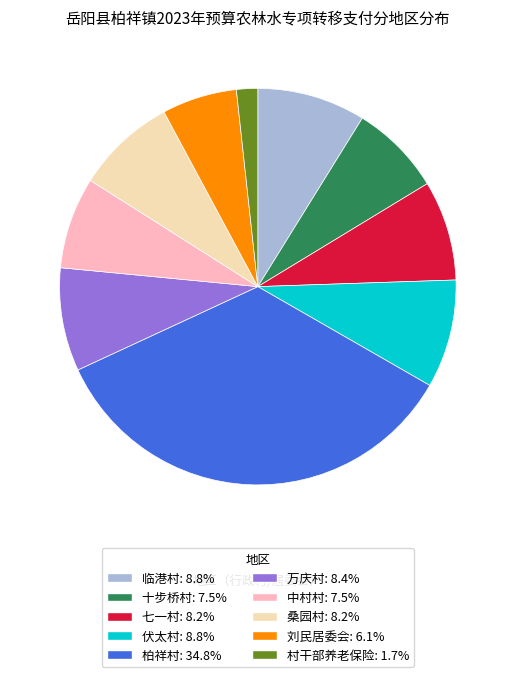

Combined, do 临港村 and 桑园村 account for over 50%?

No